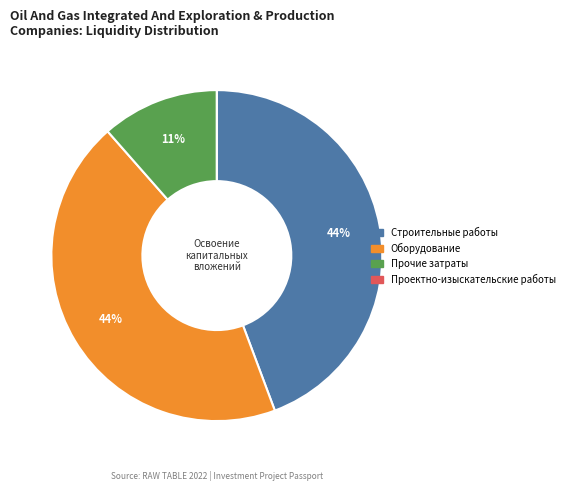

To the nearest percent, what is the average slice percentage?

25%